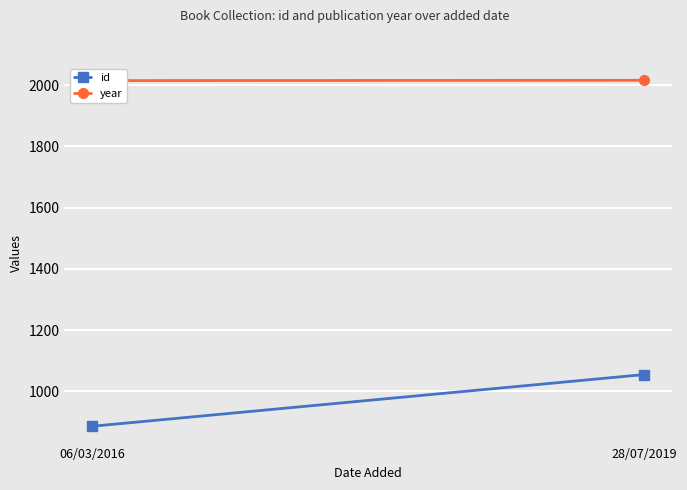

What is the sum of all id values?

1941